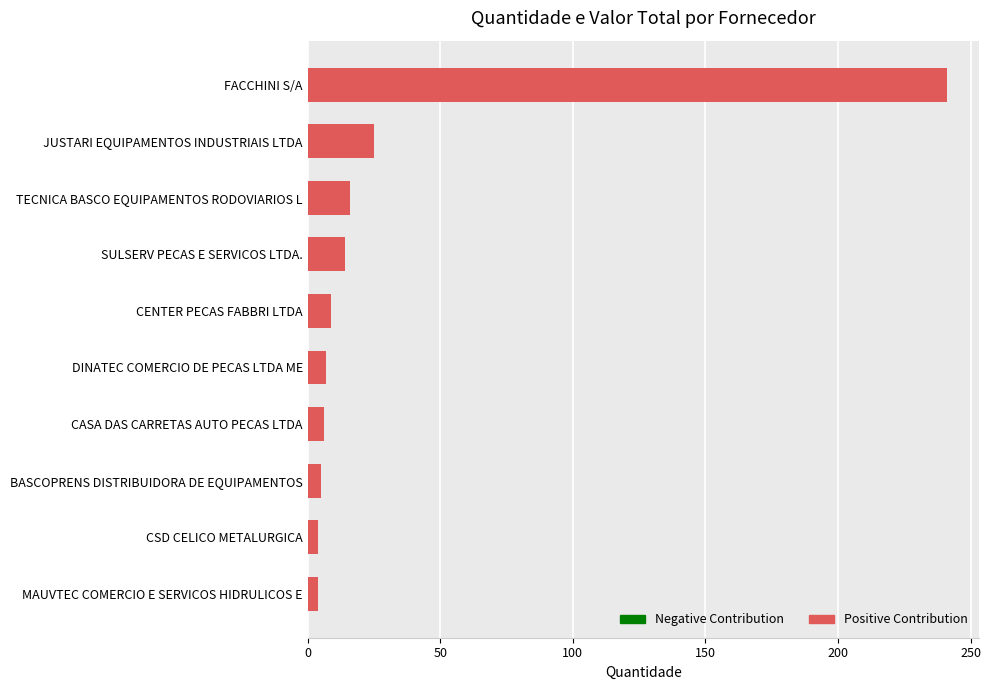

What is the ratio of the value at CENTER PECAS FABBRI LTDA to the value at TECNICA BASCO EQUIPAMENTOS RODOVIARIOS L?

0.6